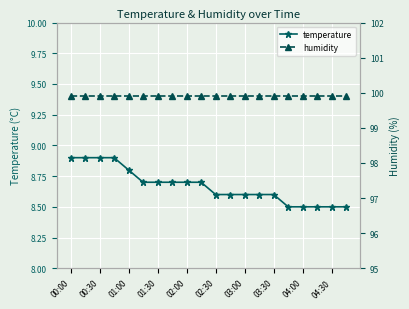

The value of temperature at 00:00 is 4.9. True or false?

False